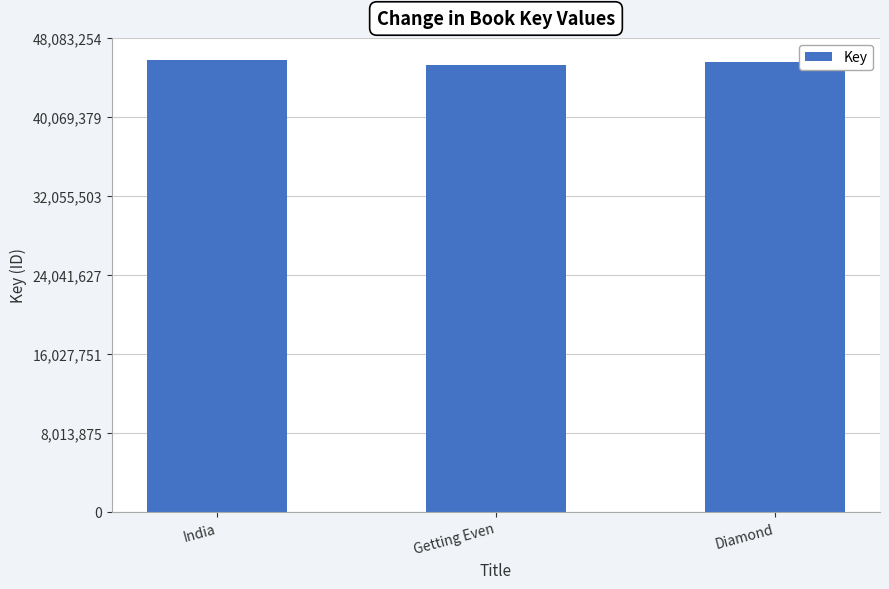

Does the chart contain stacked bars?

No